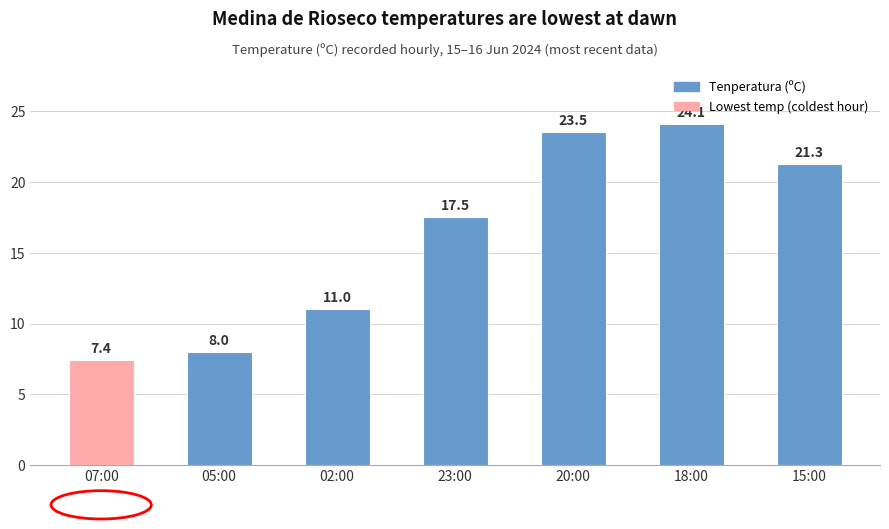

What is the greatest value displayed?

24.1